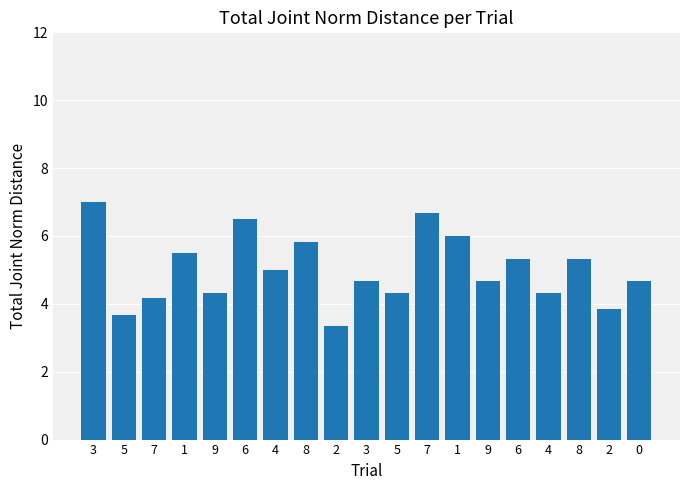

Rank the categories by value from lowest to highest.

2, 5, 2, 7, 9, 5, 4, 3, 9, 0, 4, 6, 8, 1, 8, 1, 6, 7, 3